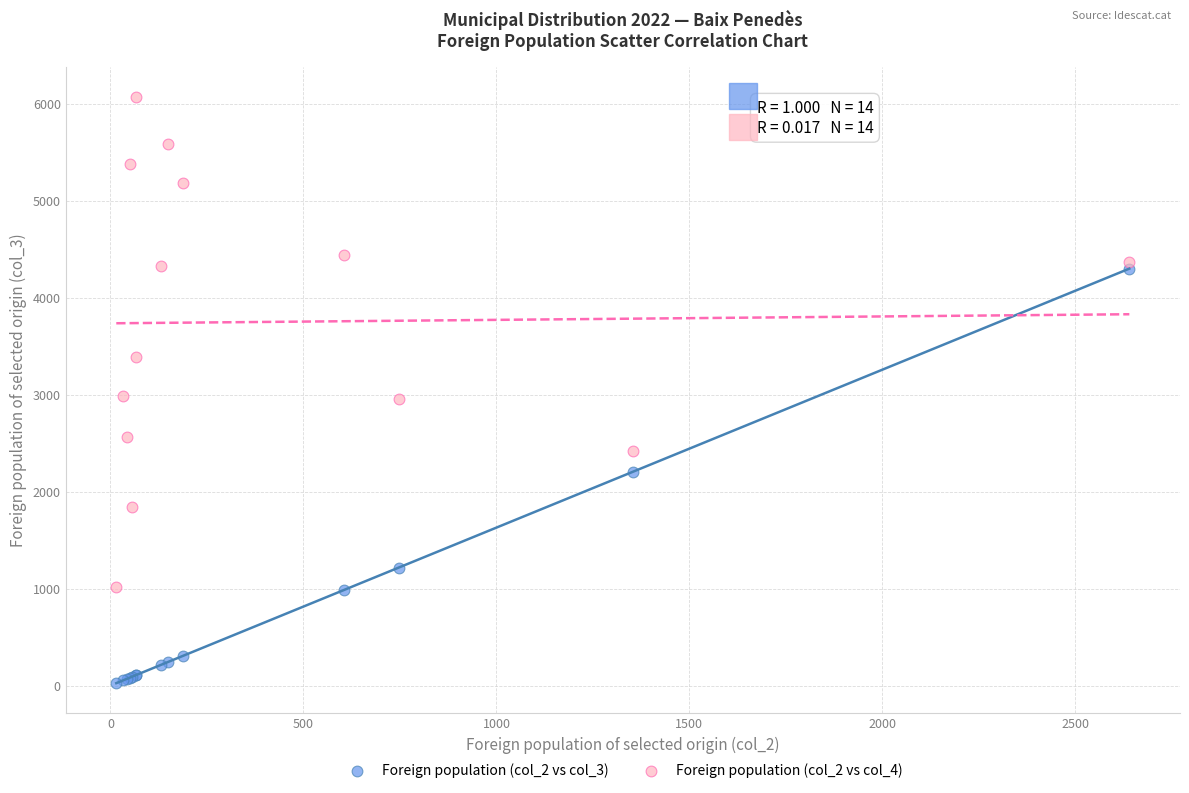

What are all the series names shown in the legend?

Foreign population (col_2 vs col_3), Foreign population (col_2 vs col_4)